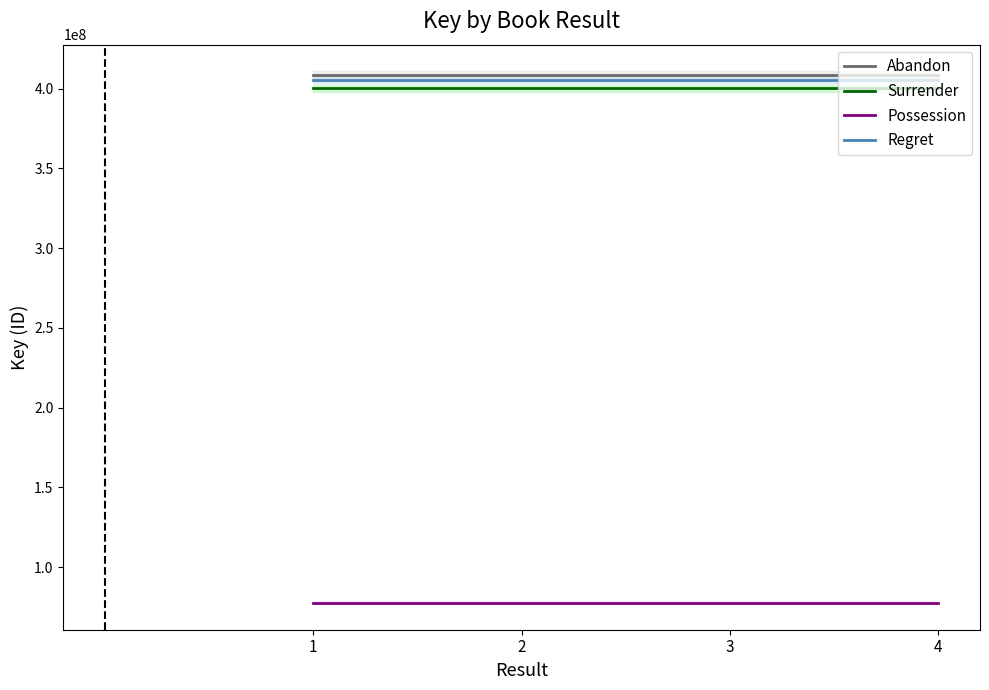

Which label corresponds to the largest value in the chart?

1